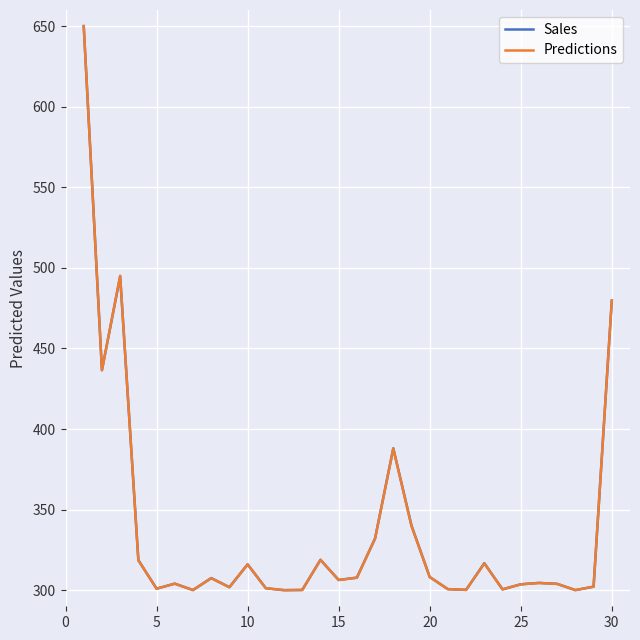

How many lines are shown in the chart?

2